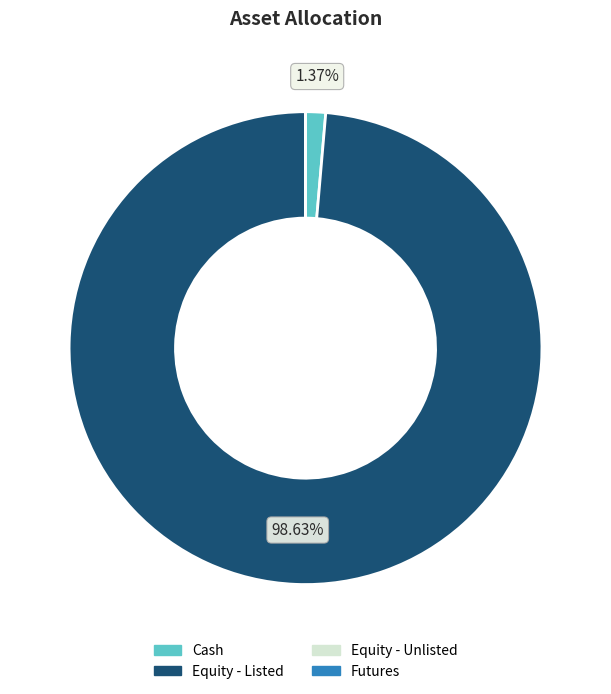

What is the largest slice in the pie chart?

Equity - Listed